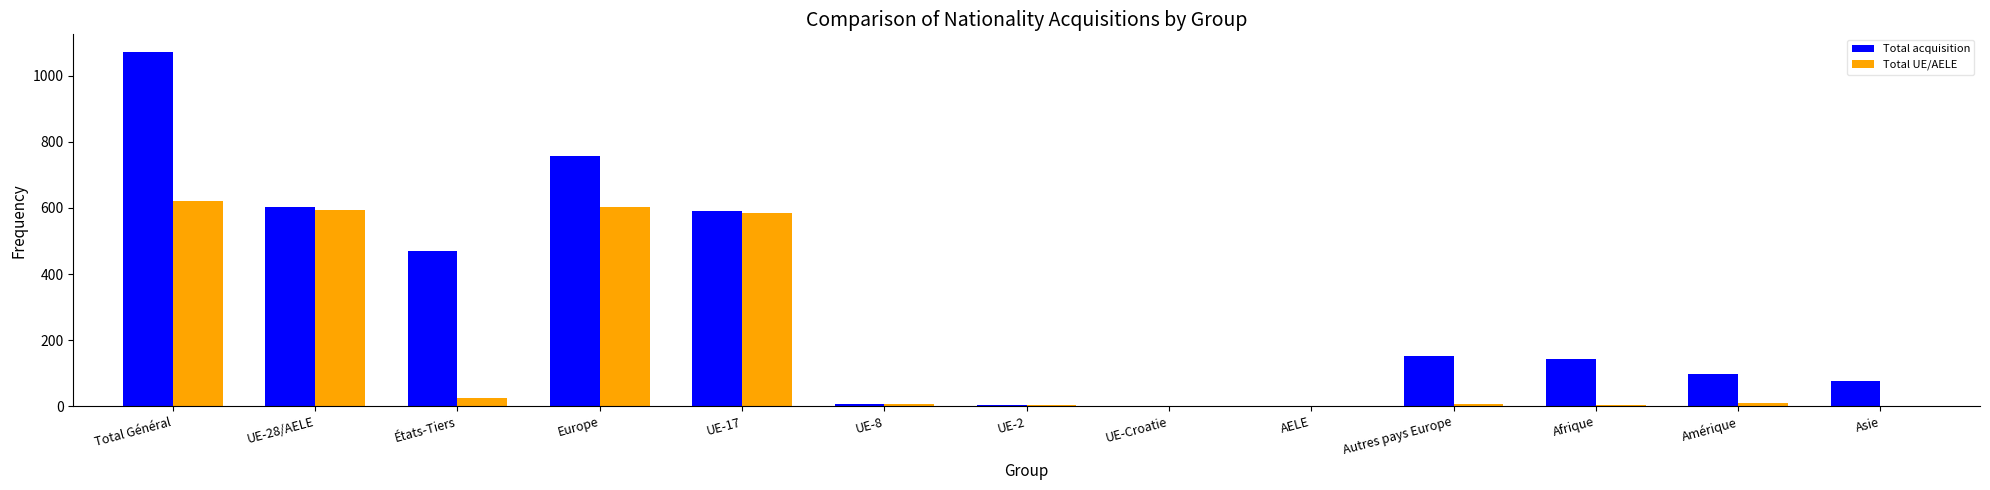

The Total UE/AELE series shows 595 at UE-28/AELE. True or false?

True